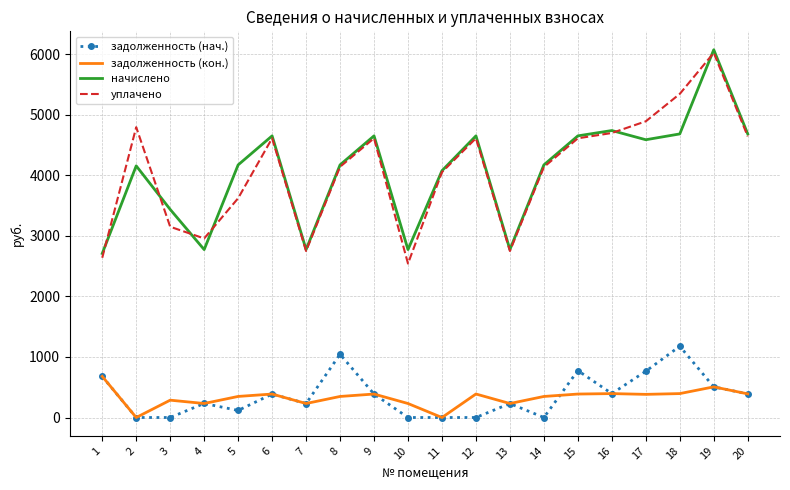

The value of задолженность (нач.) at 17 is 764.6. True or false?

True